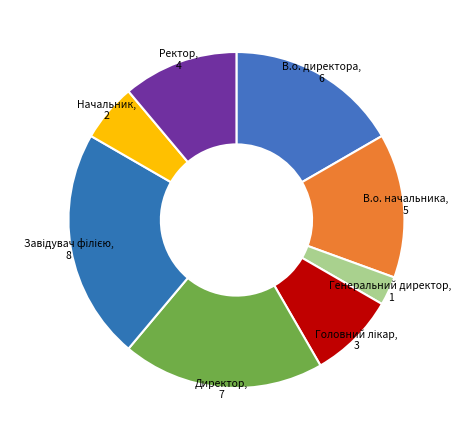

Is Директор the majority of the pie?

No